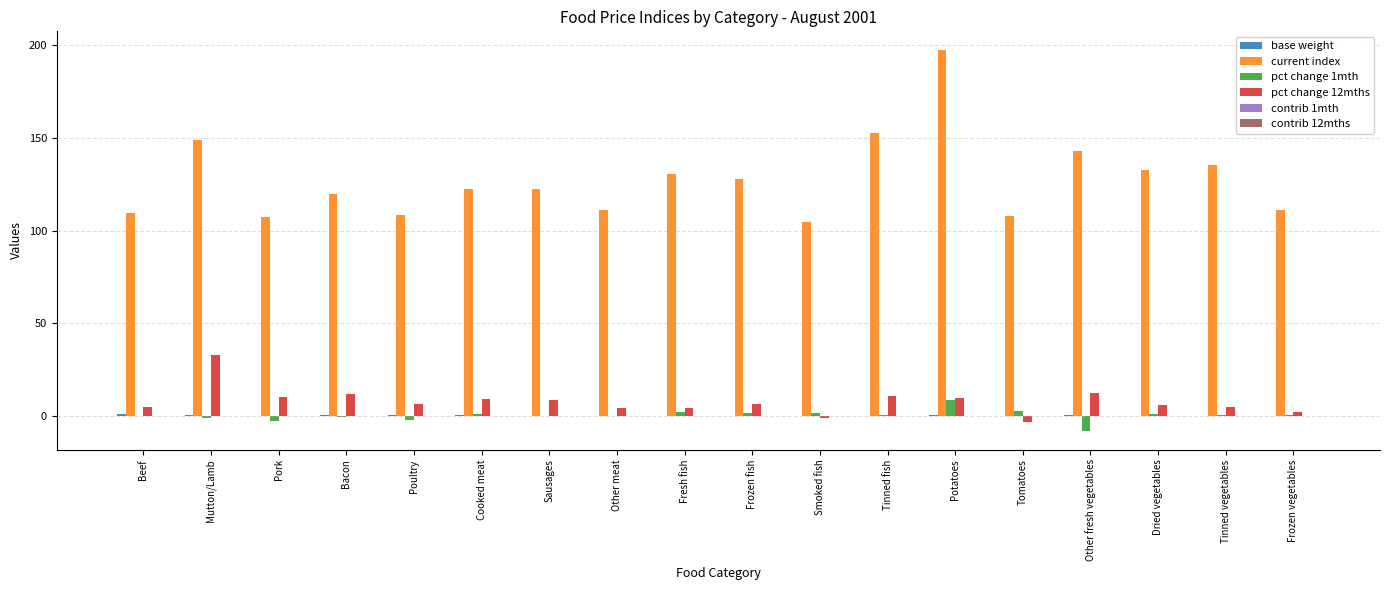

At which category is the sum across all series the highest?

Potatoes